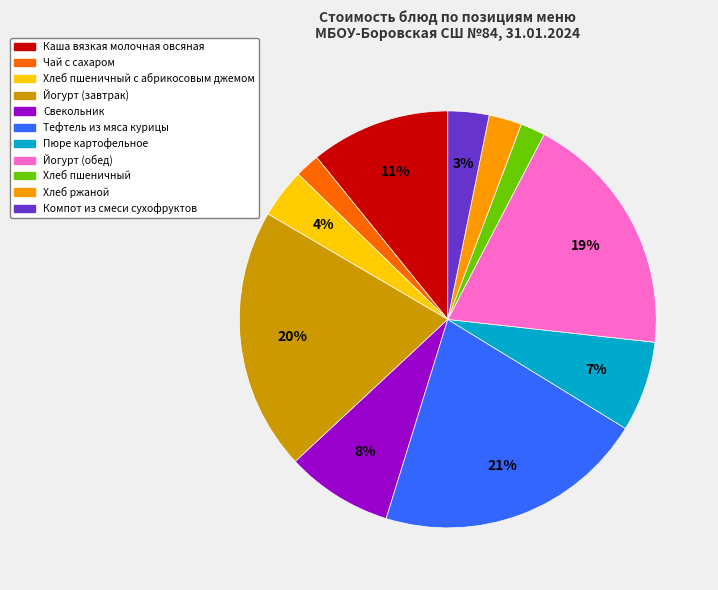

To the nearest percent, what is the average slice percentage?

9%